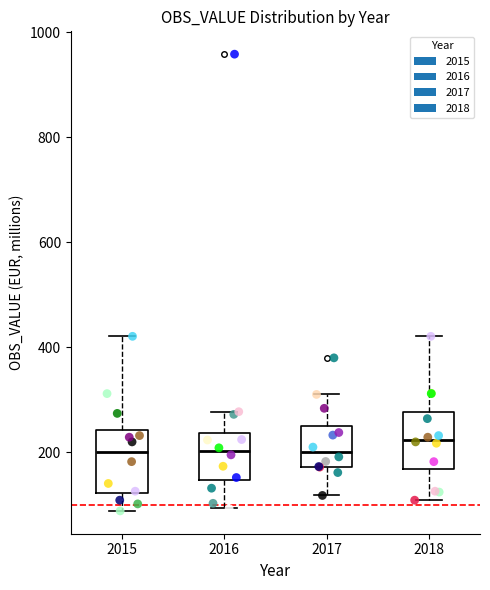

Where does the upper whisker of the box at x = 2015 end on the y-axis? The values are not printed on the chart, so give them approximately, as read against the axis.

420